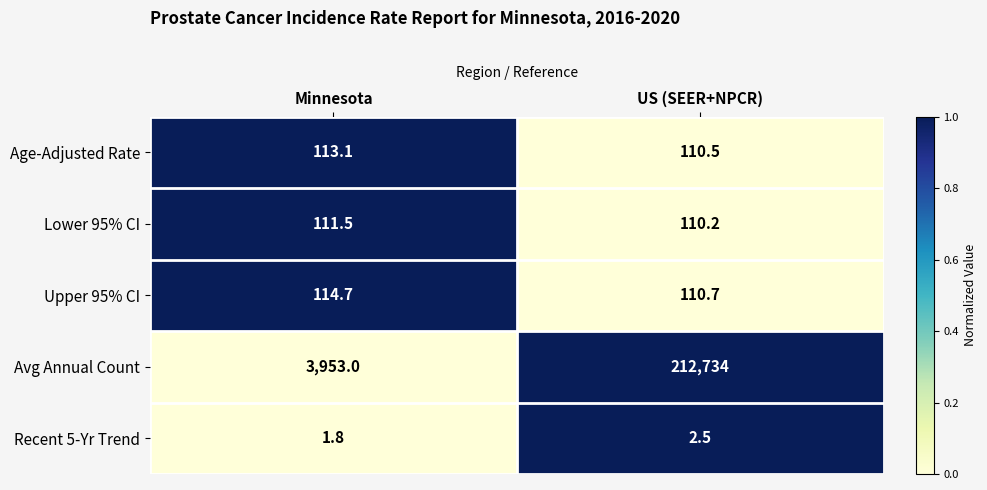

Which series has the widest spread of values?

Avg Annual Count